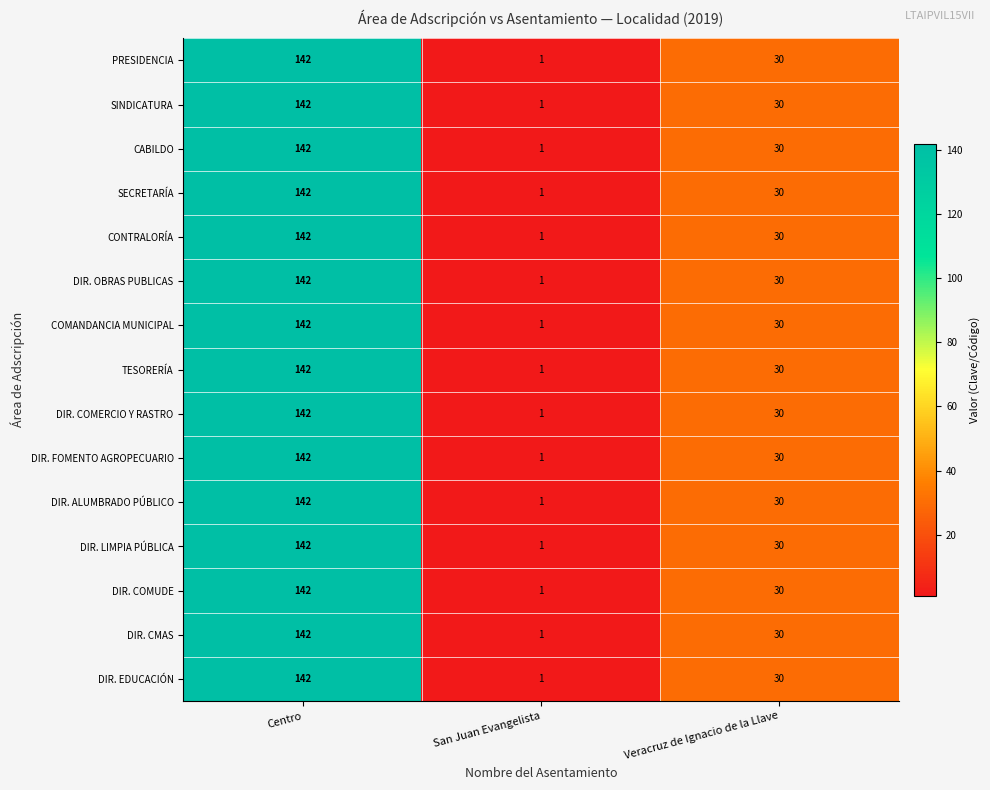

What is the total value across all series at Centro?

2130